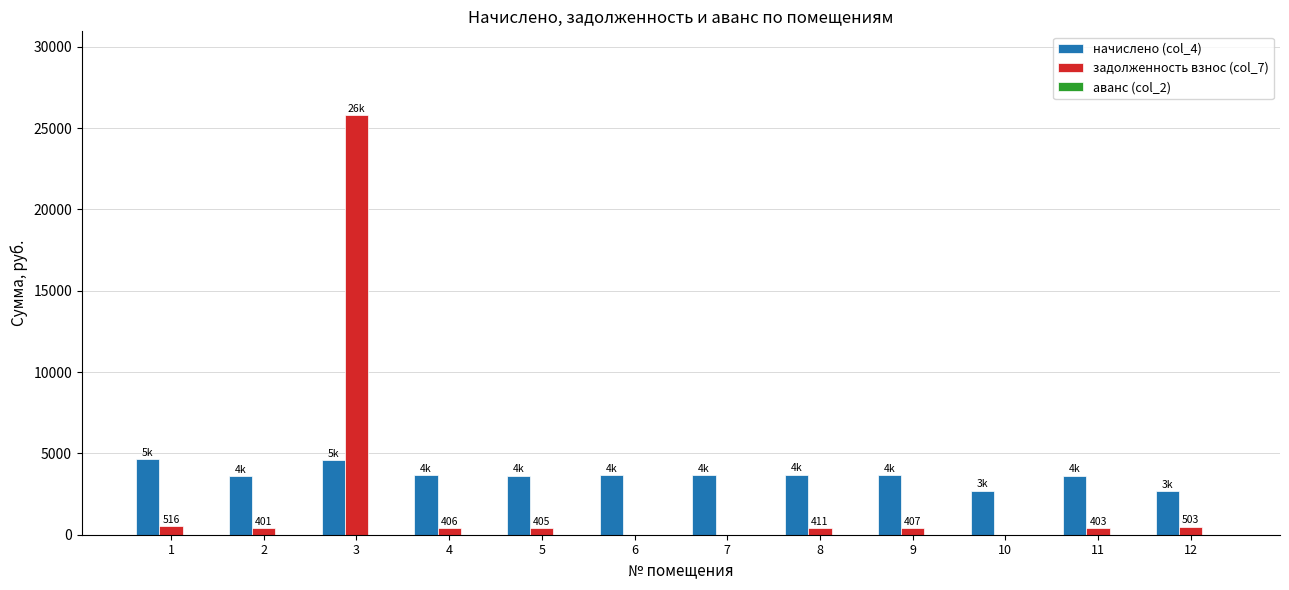

At which category is the sum across all series the highest?

3